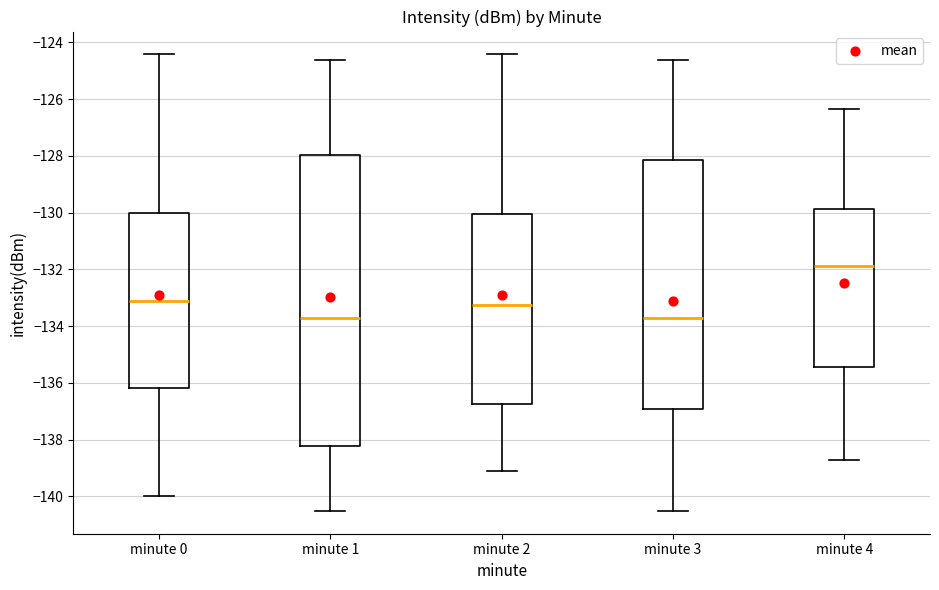

Which box is the tallest, from its lower edge to its upper edge?

minute 1